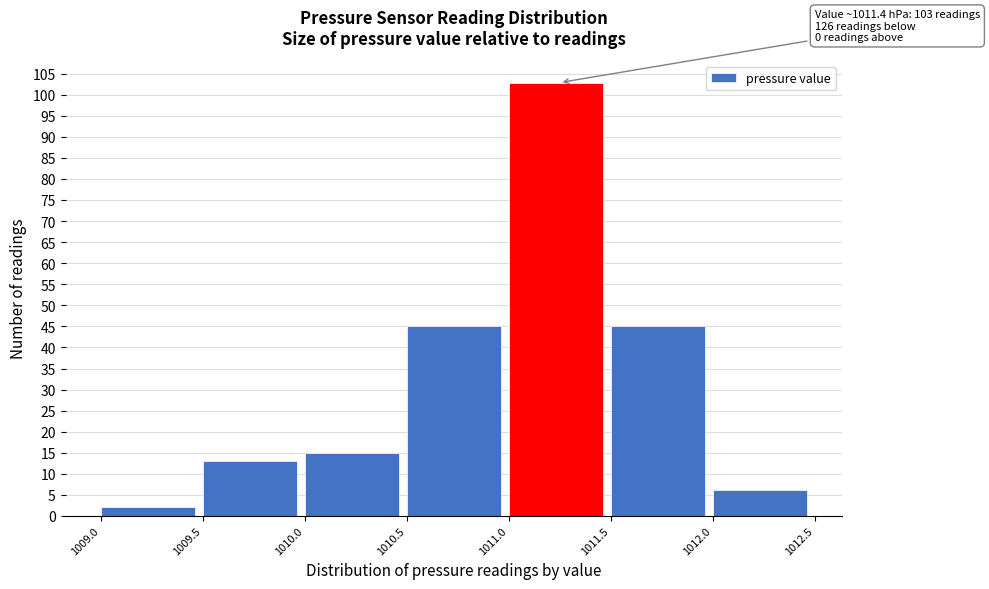

Over which range of the x-axis is the bar tallest?

1011.0 to 1011.5